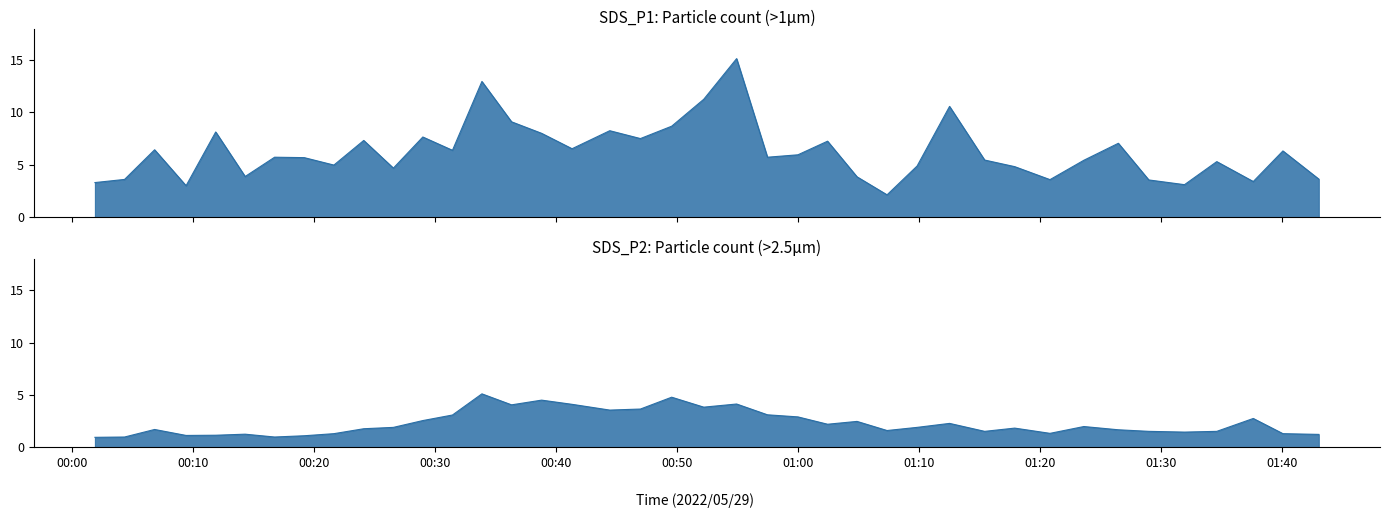

Is it true that SDS_P2 equals 1.0 at 2022/05/29 00:04:20?

True